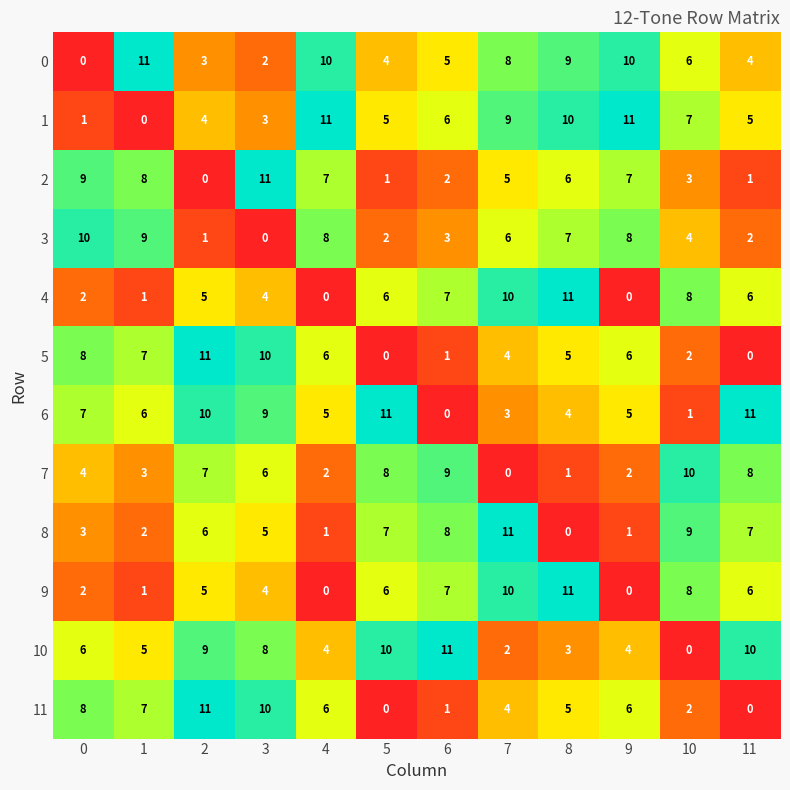

What is the spread (max minus min) of values at 2?

11